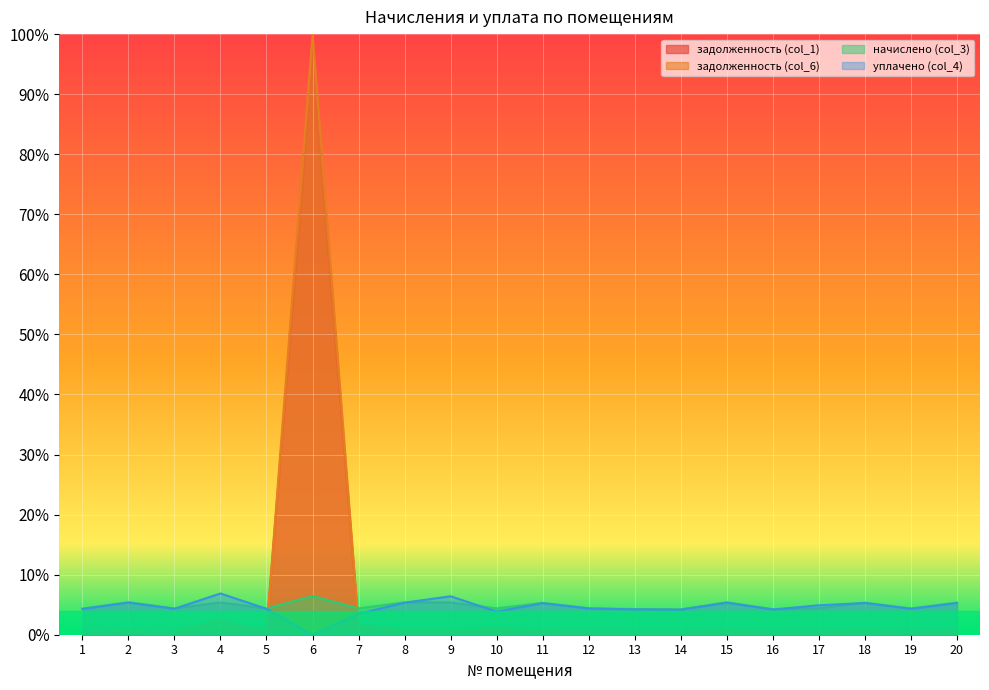

Reading left to right, what are all the values shown in this chart?

задолженность (col_1): 1=0.0	2=0.0	3=0.0	4=0.0	5=0.0	6=1.0	7=0.0	8=0.0	9=0.0	10=0.0	11=0.0	12=0.0	13=0.0	14=0.0	15=0.0	16=0.0	17=0.0	18=0.0	19=0.0	20=0.0
задолженность (col_6): 1=0.0	2=0.0	3=0.0	4=0.0	5=0.0	6=1.0	7=0.0	8=0.0	9=0.0	10=0.0	11=0.0	12=0.0	13=0.0	14=0.0	15=0.0	16=0.0	17=0.0	18=0.0	19=0.0	20=0.0
начислено (col_3): 1=0.0	2=0.1	3=0.0	4=0.1	5=0.0	6=0.1	7=0.0	8=0.1	9=0.1	10=0.0	11=0.1	12=0.0	13=0.0	14=0.0	15=0.1	16=0.0	17=0.0	18=0.1	19=0.0	20=0.1
уплачено (col_4): 1=0.0	2=0.1	3=0.0	4=0.1	5=0.0	6=0.0	7=0.0	8=0.1	9=0.1	10=0.0	11=0.1	12=0.0	13=0.0	14=0.0	15=0.1	16=0.0	17=0.0	18=0.1	19=0.0	20=0.1